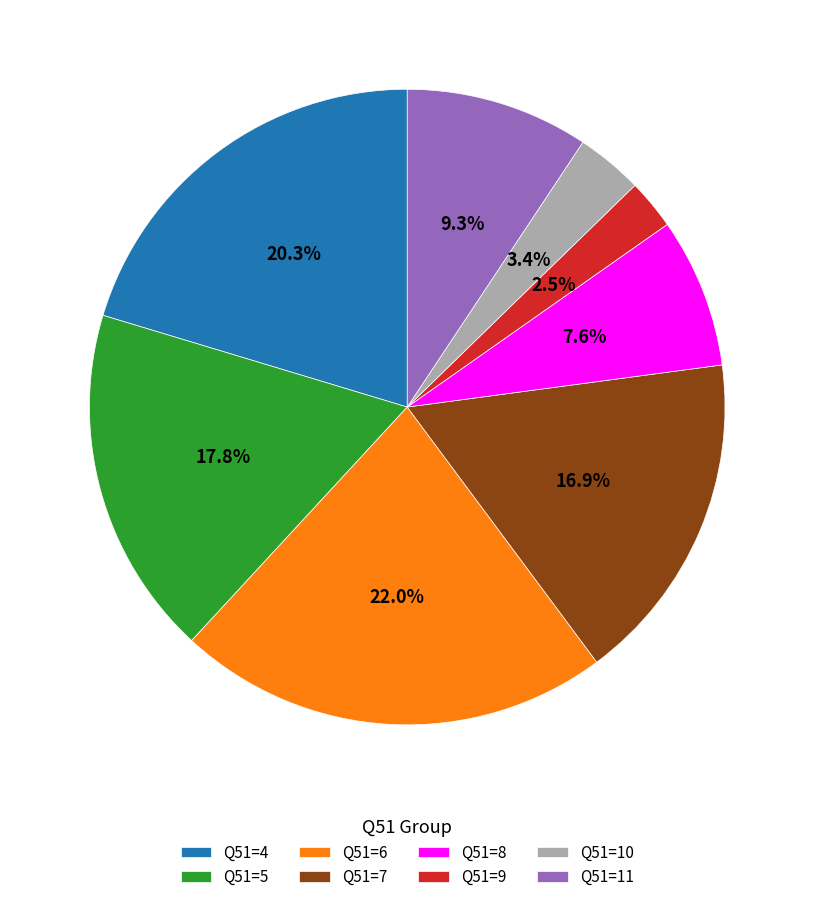

To the nearest percent, what percentage of the pie is Q51=8?

8%